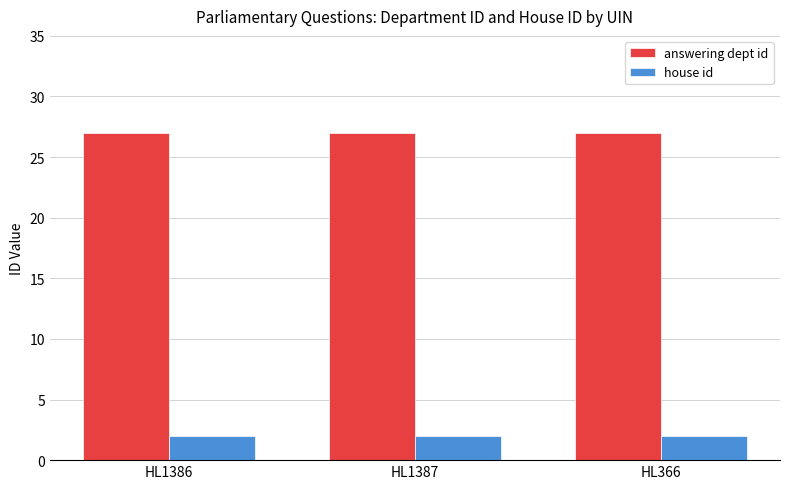

What is the total value across all series at HL1387?

29